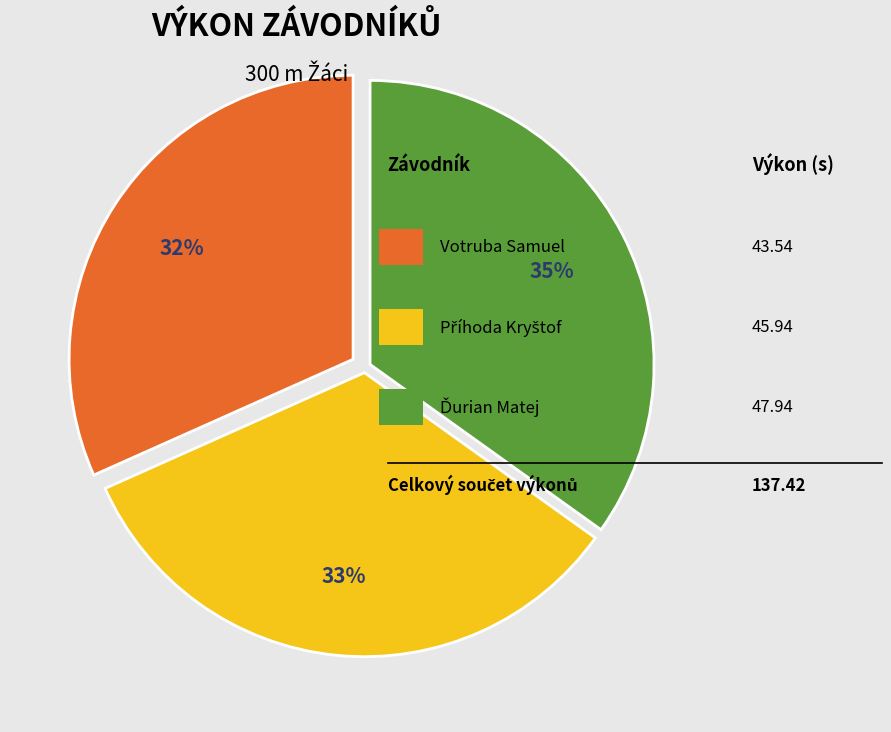

To the nearest percent, what is the average slice percentage?

33%